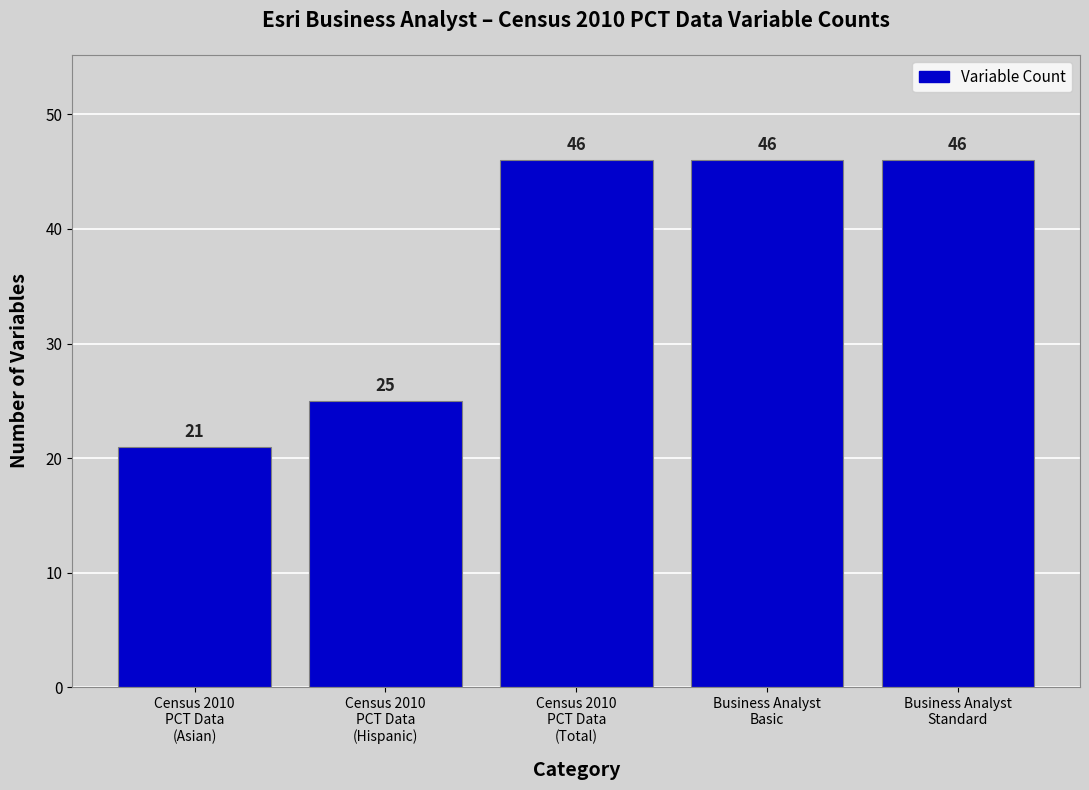

Is it true that the value at Census 2010
PCT Data
(Total) is 46?

True